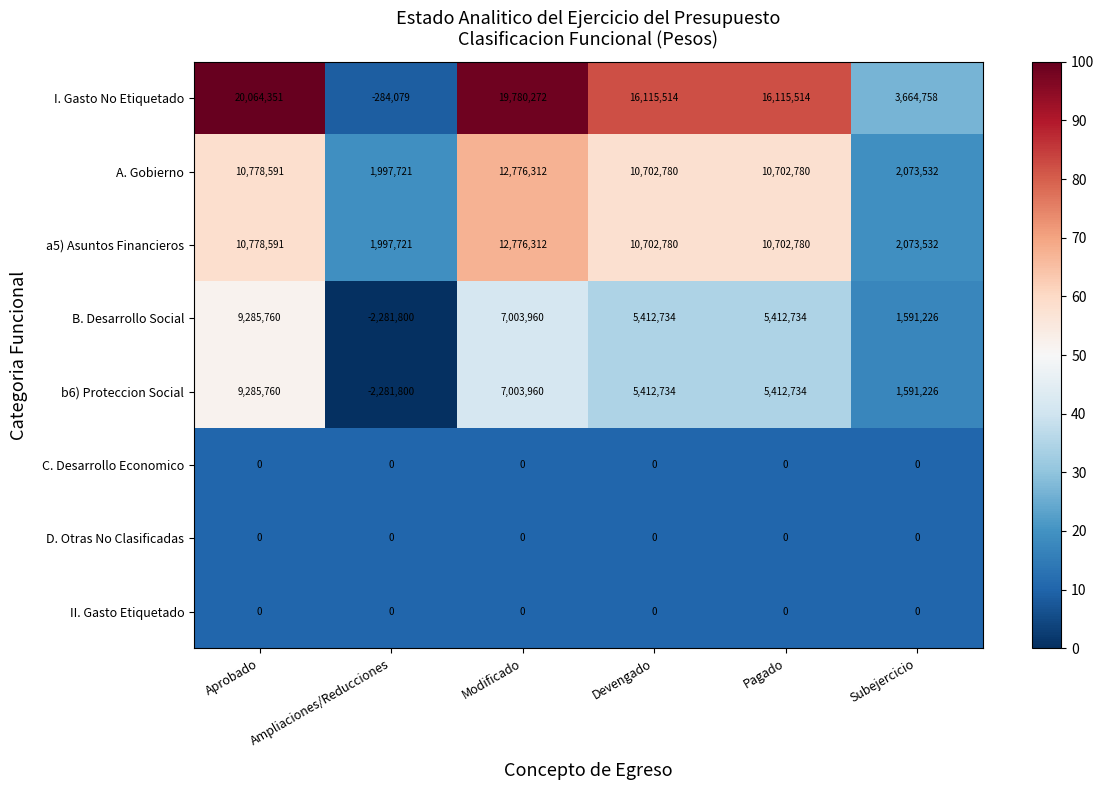

The value of I. Gasto No Etiquetado at Aprobado is 20064351. True or false?

True